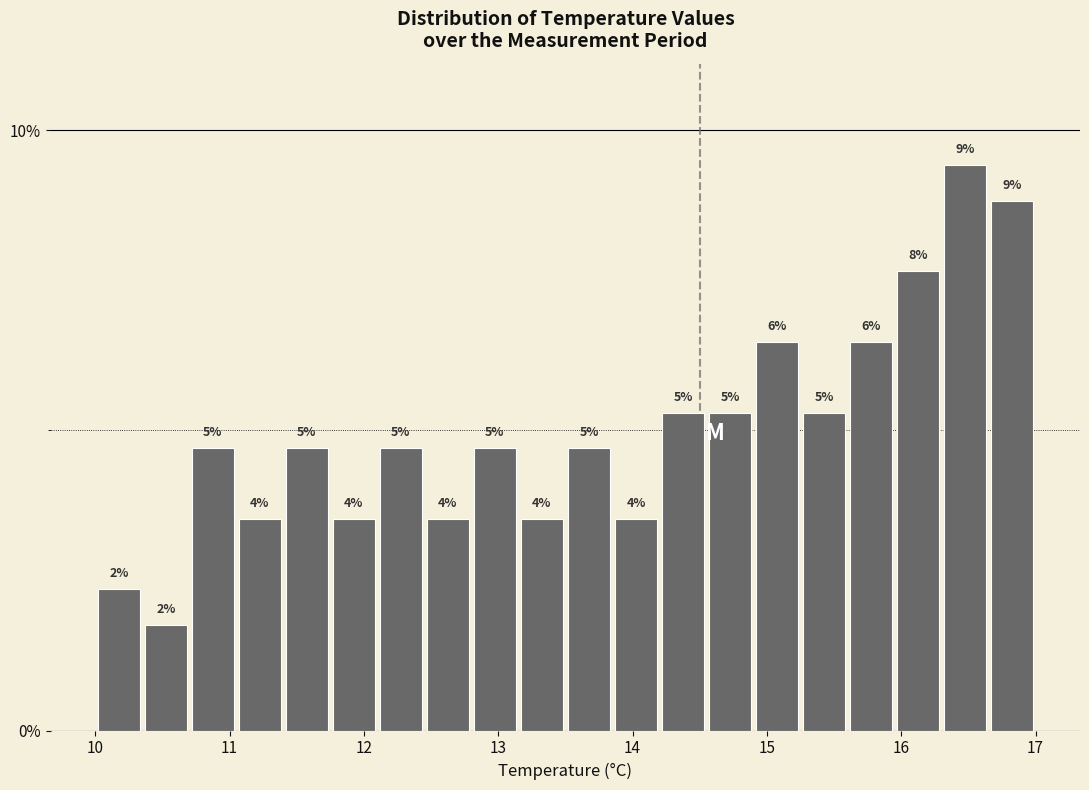

Read against the x-axis, roughly where is the centre of the tallest bar?

16.5